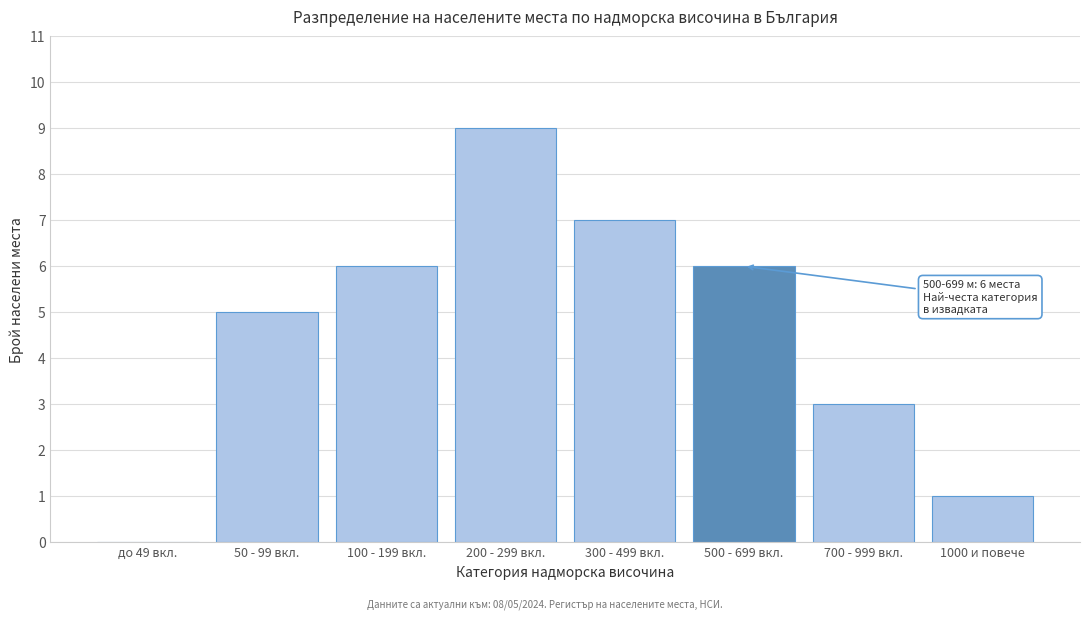

Reading left to right, transcribe all the data shown in this chart.

до 49 вкл.=0	50 - 99 вкл.=5	100 - 199 вкл.=6	200 - 299 вкл.=9	300 - 499 вкл.=7	500 - 699 вкл.=6	700 - 999 вкл.=3	1000 и повече=1